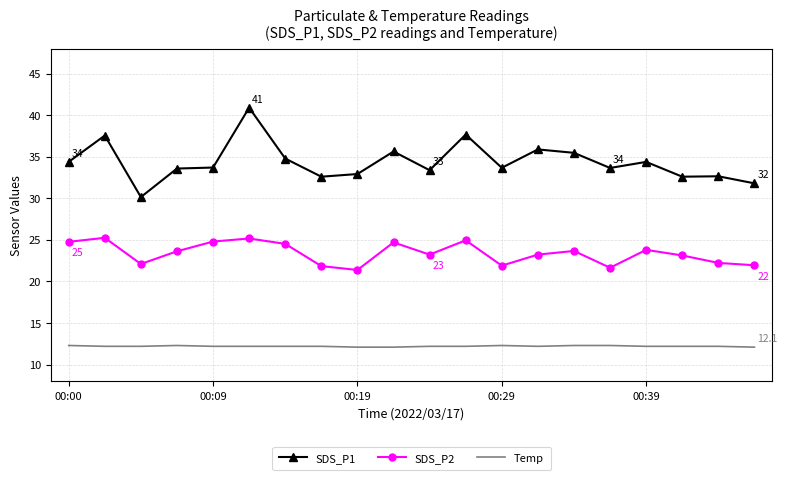

What is the average value of the SDS_P2 series?

23.4